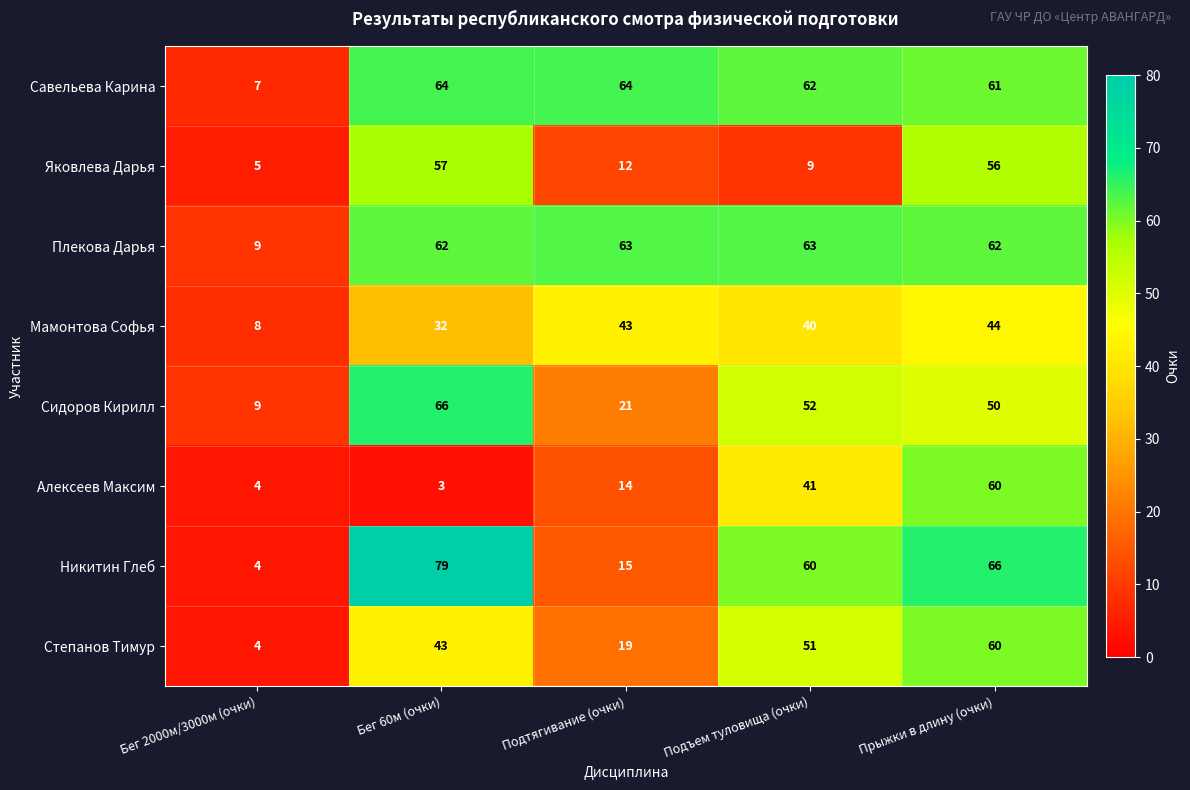

True or false: Мамонтова Софья has a value of 13 at Подтягивание (очки).

False